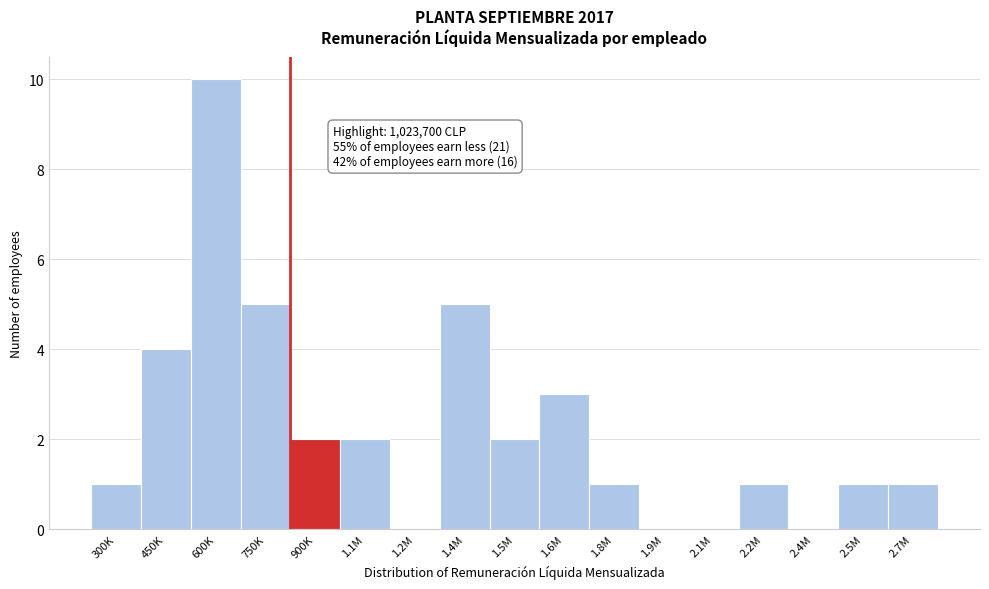

Reading left to right, list all the values displayed in this chart.

300K=1	450K=4	600K=10	750K=5	900K=2	1.1M=2	1.2M=0	1.4M=5	1.5M=2	1.6M=3	1.8M=1	1.9M=0	2.1M=0	2.2M=1	2.4M=0	2.5M=1	2.7M=1